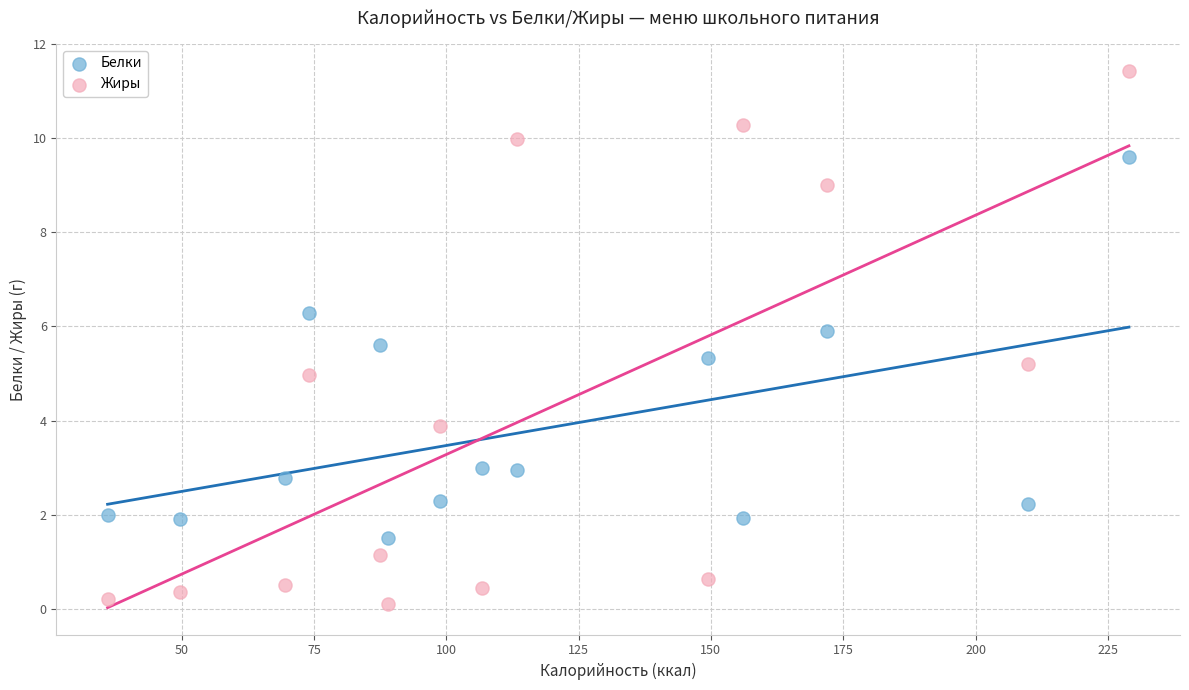

Which series contains the highest Y value?

Жиры